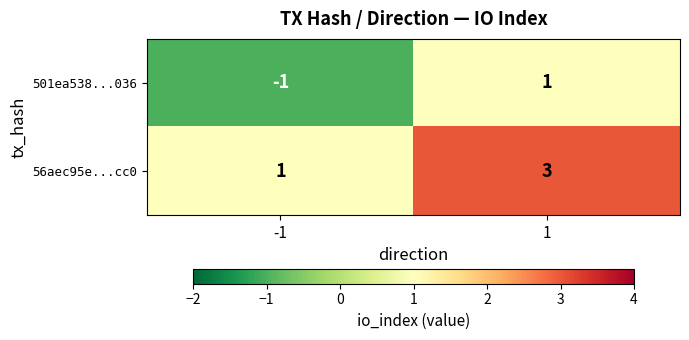

What is the maximum value shown in the chart?

3